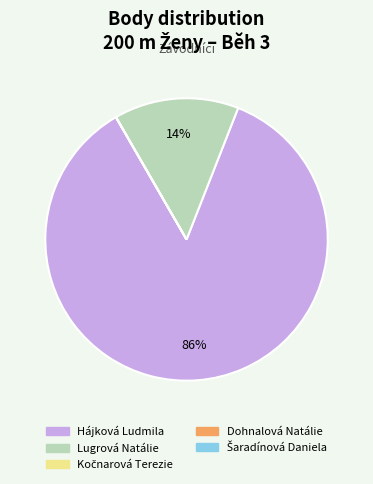

Is the sum of Lugrová Natálie and Hájková Ludmila greater than half?

Yes